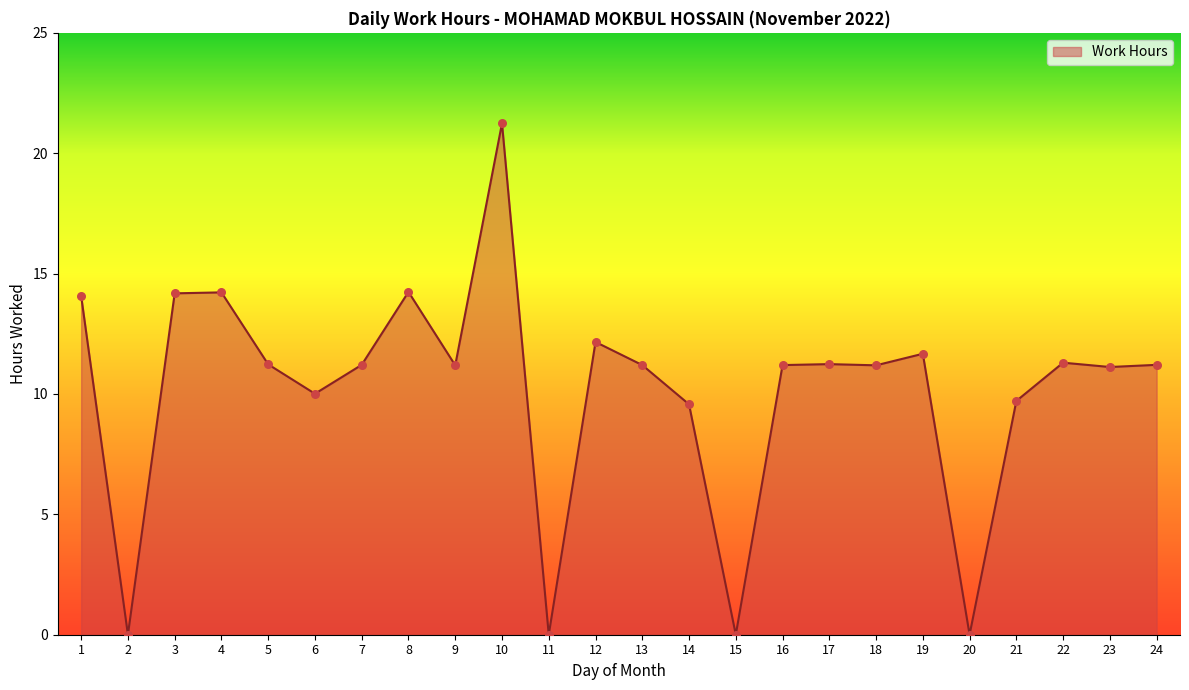

What is the ratio of the value at 6 to the value at 12?

0.8